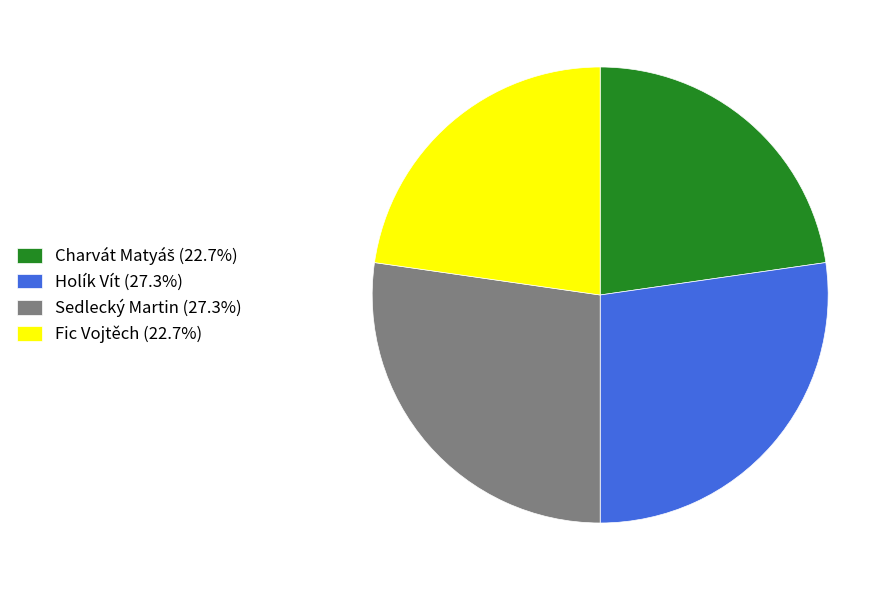

Is there any slice that represents more than half of the pie?

No